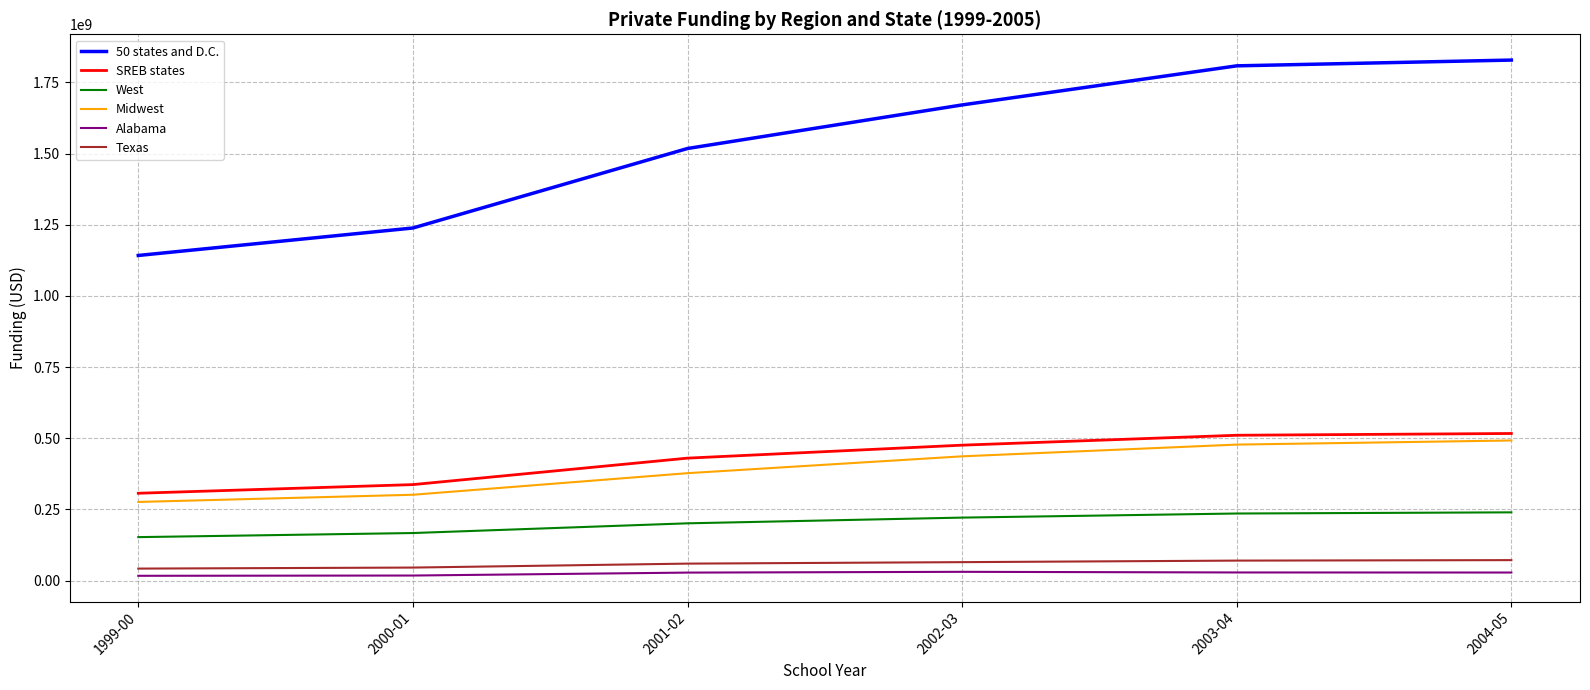

What is the maximum value shown in the chart?

1828630529